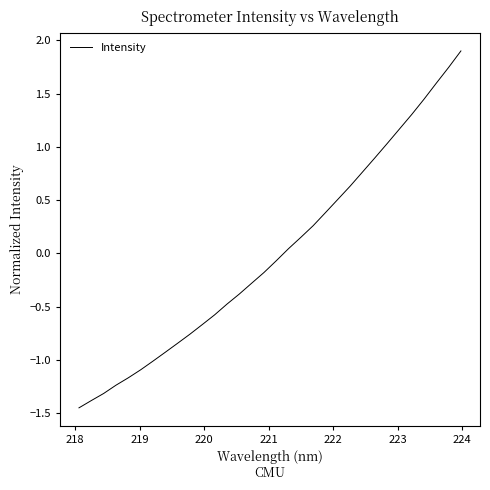

What is the difference between the maximum and minimum values?

3.4